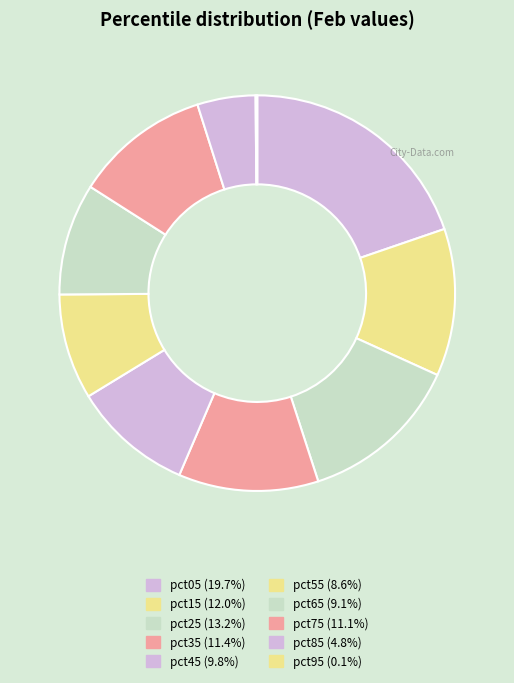

Rank the categories by value from highest to lowest.

pct05, pct25, pct15, pct35, pct75, pct45, pct65, pct55, pct85, pct95